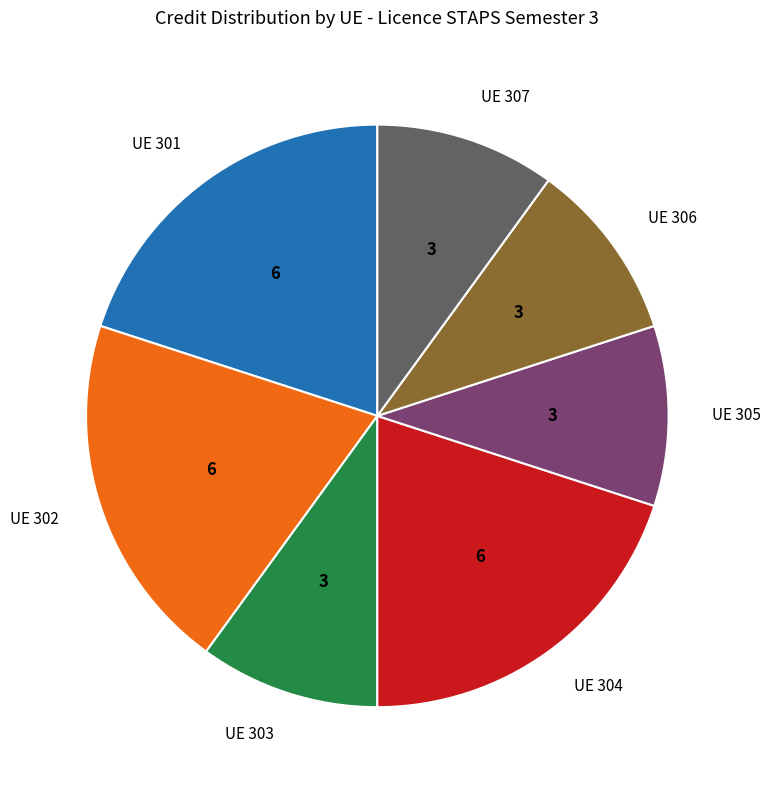

Do UE 301 and UE 307 together represent more than half of the pie?

No